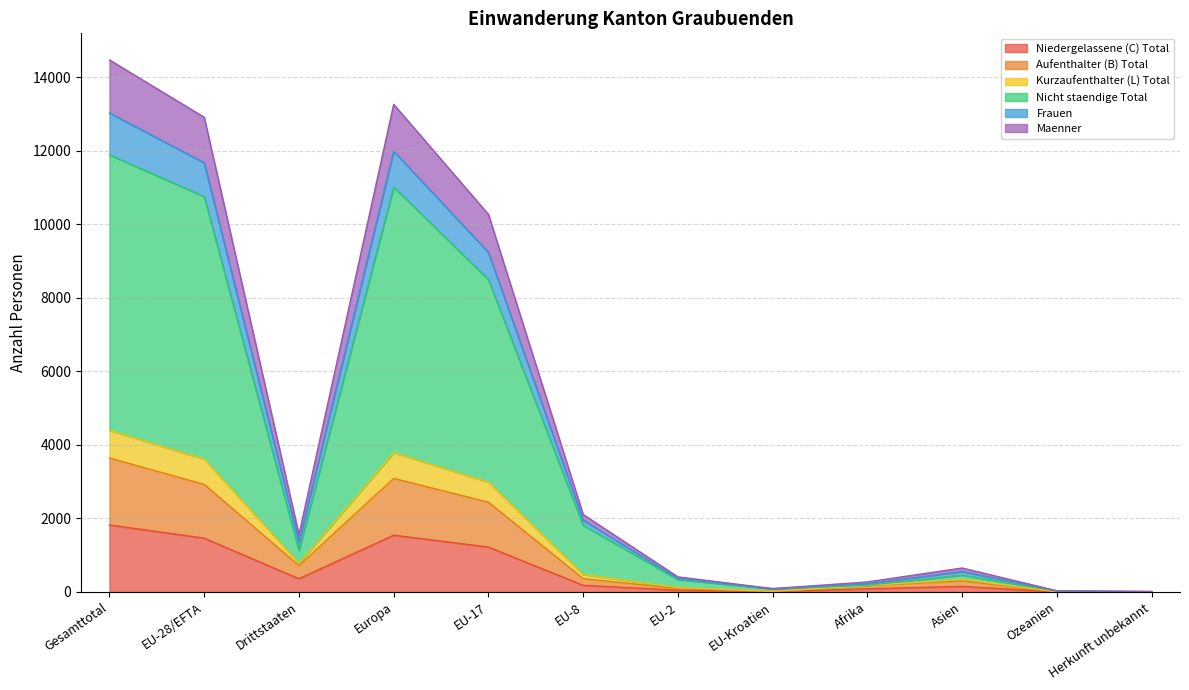

What are all the series names shown in the legend?

Niedergelassene (C) Total, Aufenthalter (B) Total, Kurzaufenthalter (L) Total, Nicht staendige Total, Frauen, Maenner